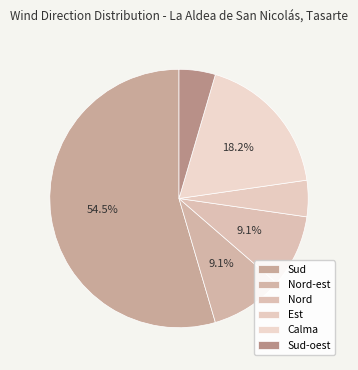

Approximately how many times larger is the value at Nord-est compared to Est?

2.0